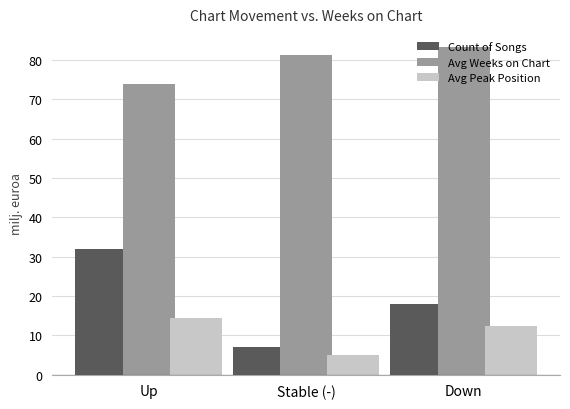

Which series changed the most between Up and Stable (-)?

Count of Songs